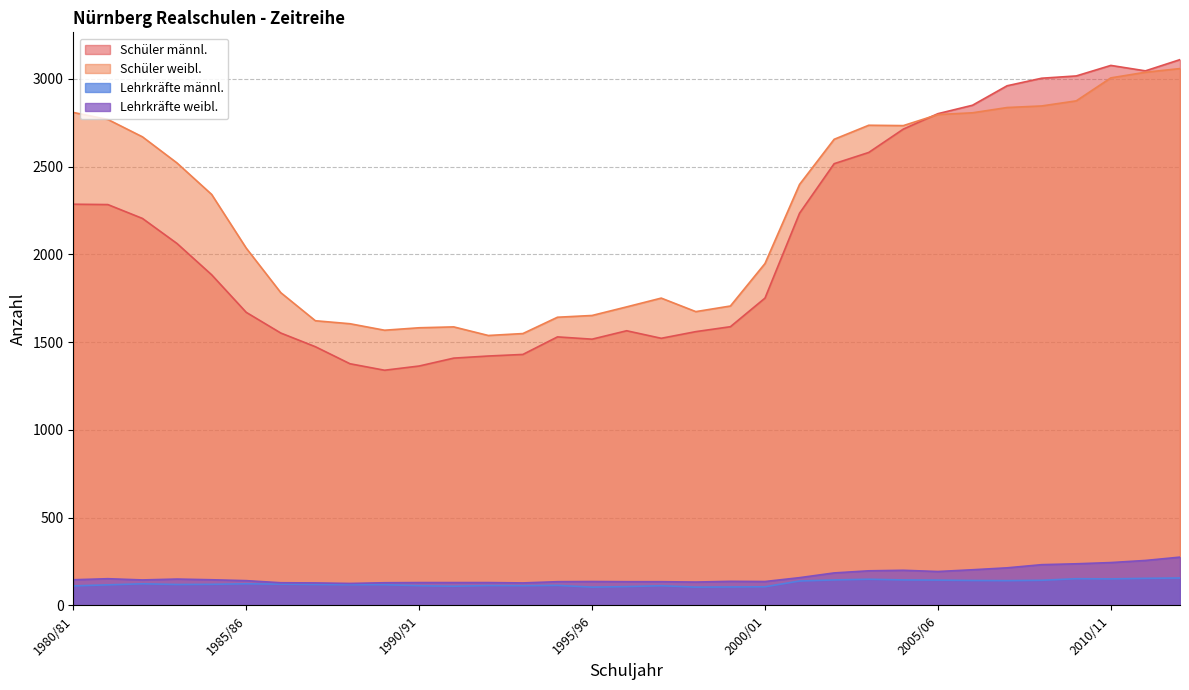

At which label does Lehrkräfte männl. first exceed 119?

1982/83